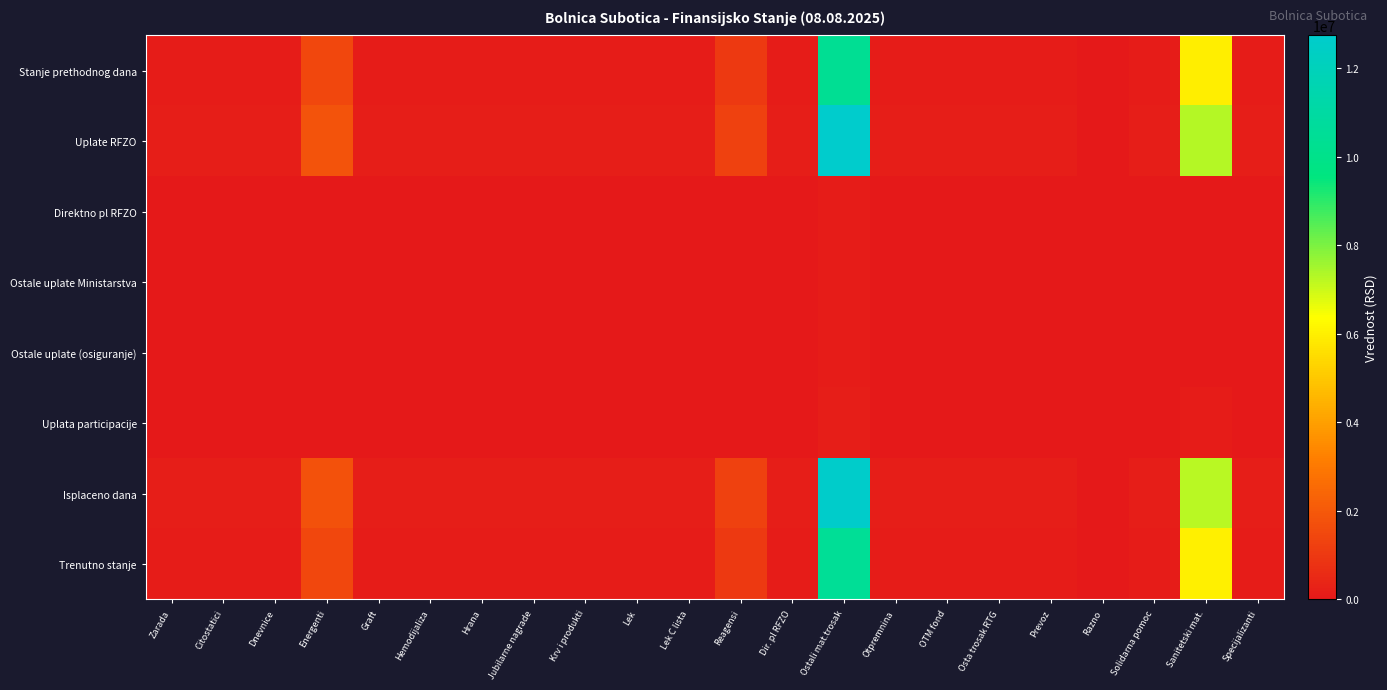

Which series has the largest range (max minus min)?

Uplate RFZO